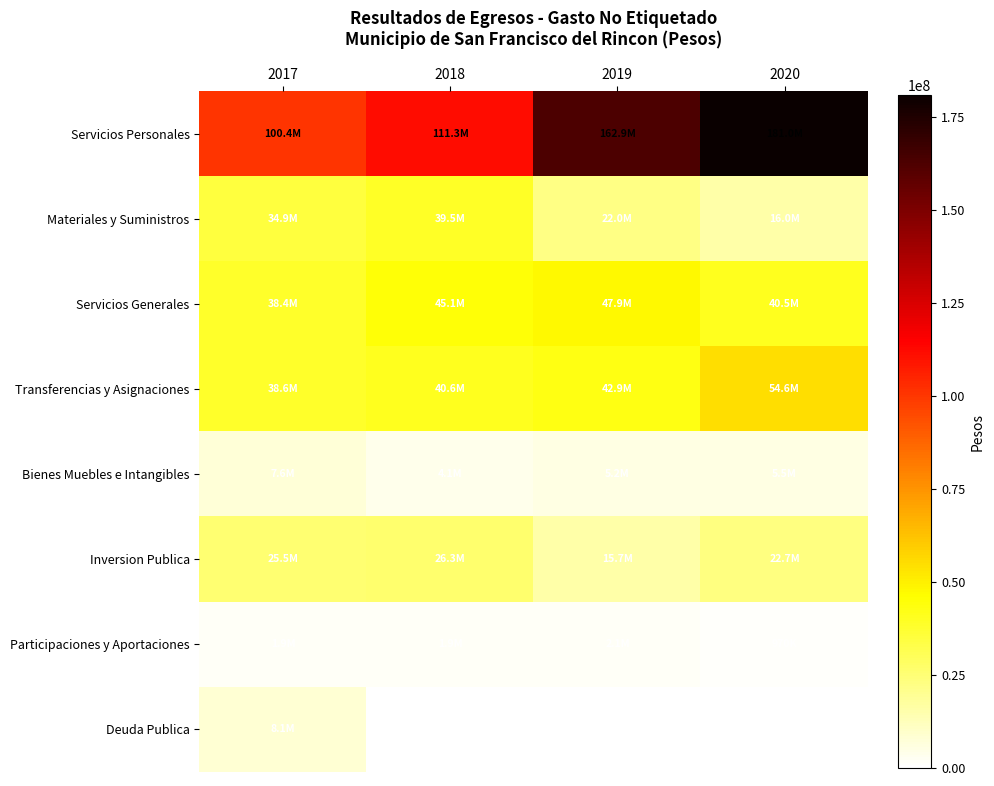

Between 2019 and 2020, which is larger?

2020